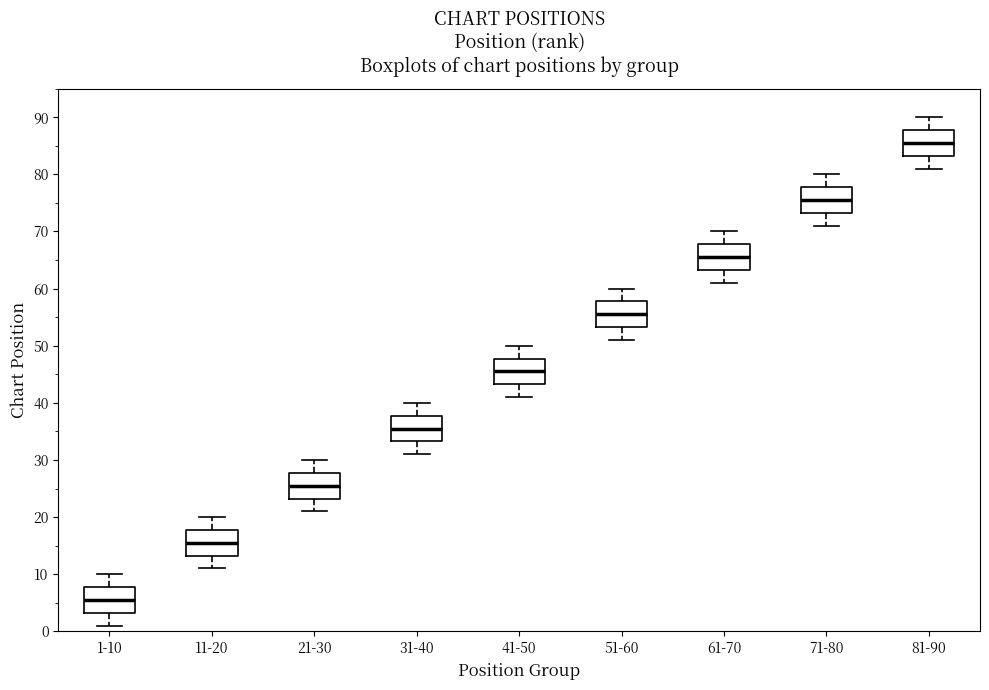

Reading left to right, transcribe this box plot: for each box, give where its median line is, the range the box spans, and where its two whiskers end, as read against the y-axis. The values are not printed on the chart, so give them approximately, as read against the axis.

1-10: median 6, box 3 to 8, whiskers 1 to 10
11-20: median 16, box 13 to 18, whiskers 11 to 20
21-30: median 26, box 23 to 28, whiskers 21 to 30
31-40: median 36, box 33 to 38, whiskers 31 to 40
41-50: median 46, box 43 to 48, whiskers 41 to 50
51-60: median 56, box 53 to 58, whiskers 51 to 60
61-70: median 66, box 63 to 68, whiskers 61 to 70
71-80: median 76, box 73 to 78, whiskers 71 to 80
81-90: median 86, box 83 to 88, whiskers 81 to 90